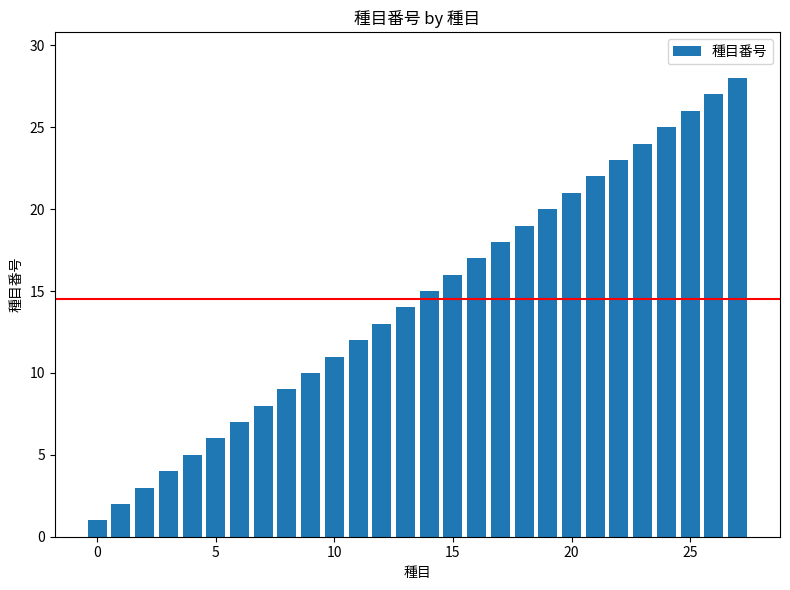

What is the minimum value shown in the chart?

1